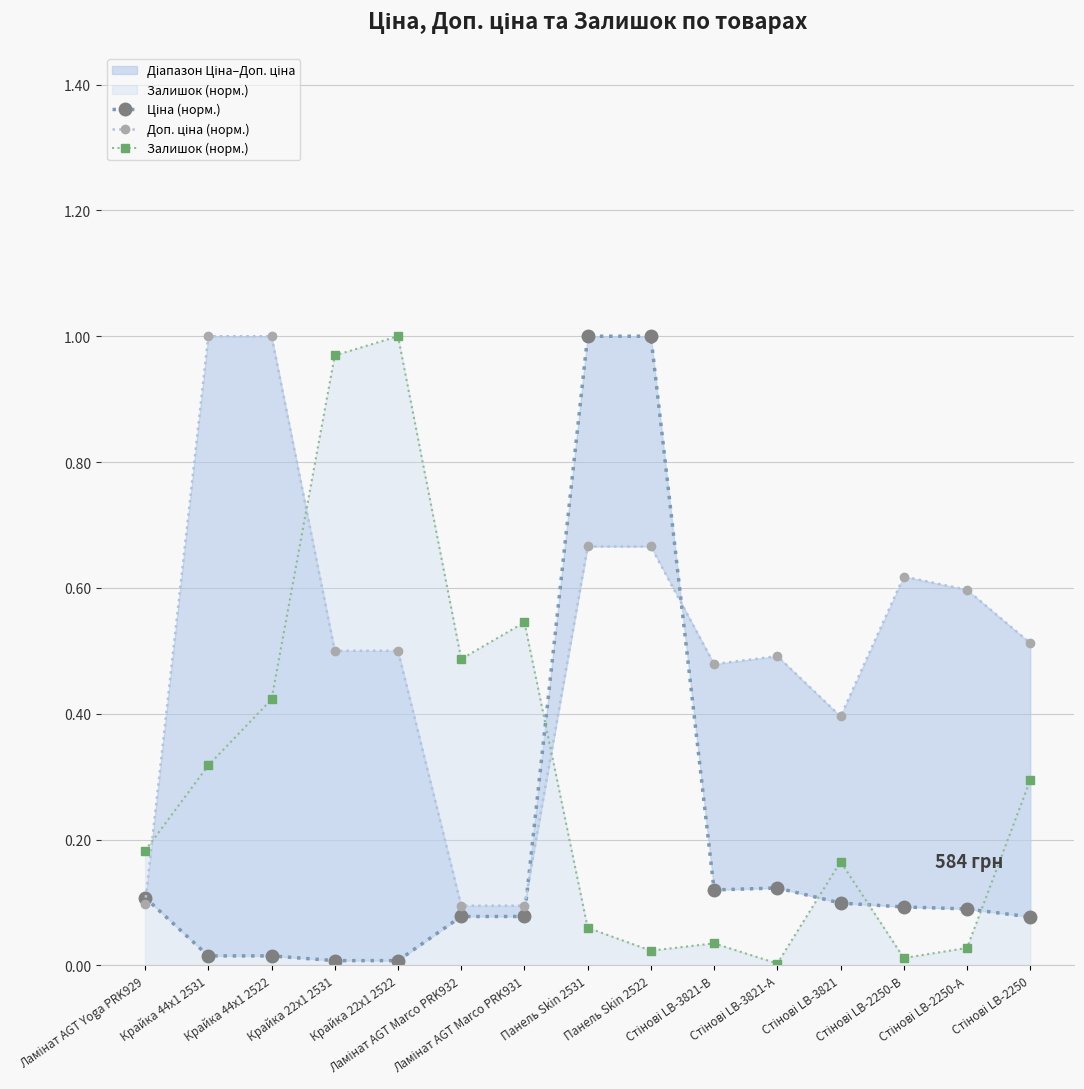

At Крайка 44x1 2522, list the series in order from smallest to largest.

Ціна (норм.), Залишок (норм.), Доп. ціна (норм.)